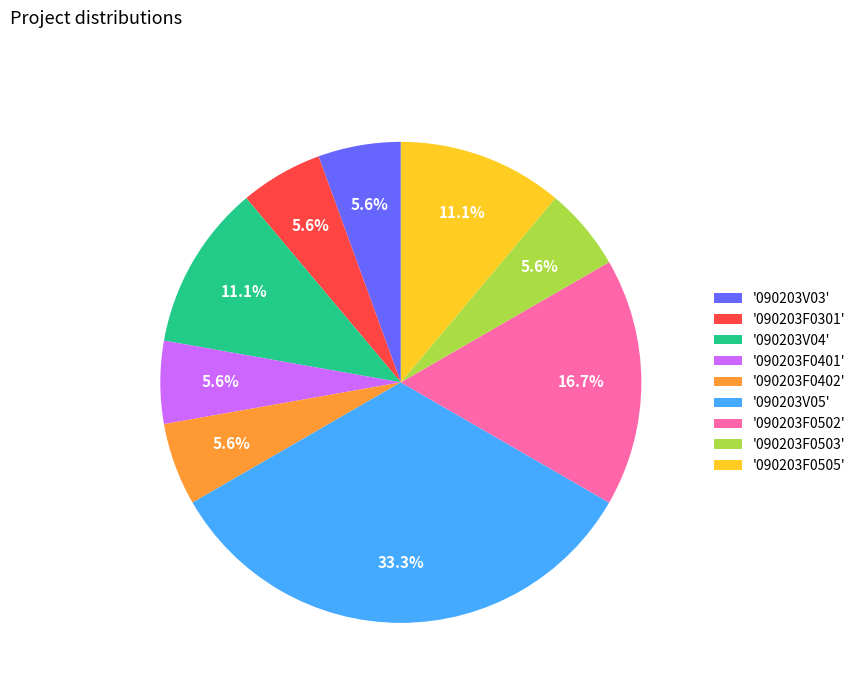

Does any single category account for the majority?

No